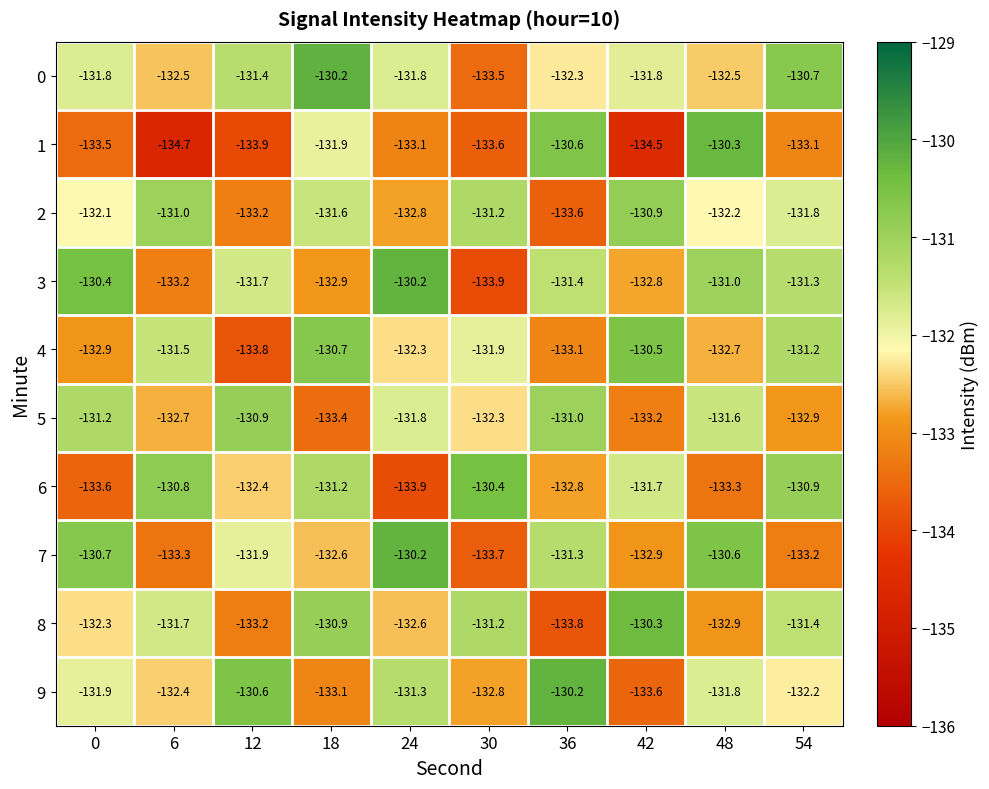

What is the total value across all series at 12?

-1323.0